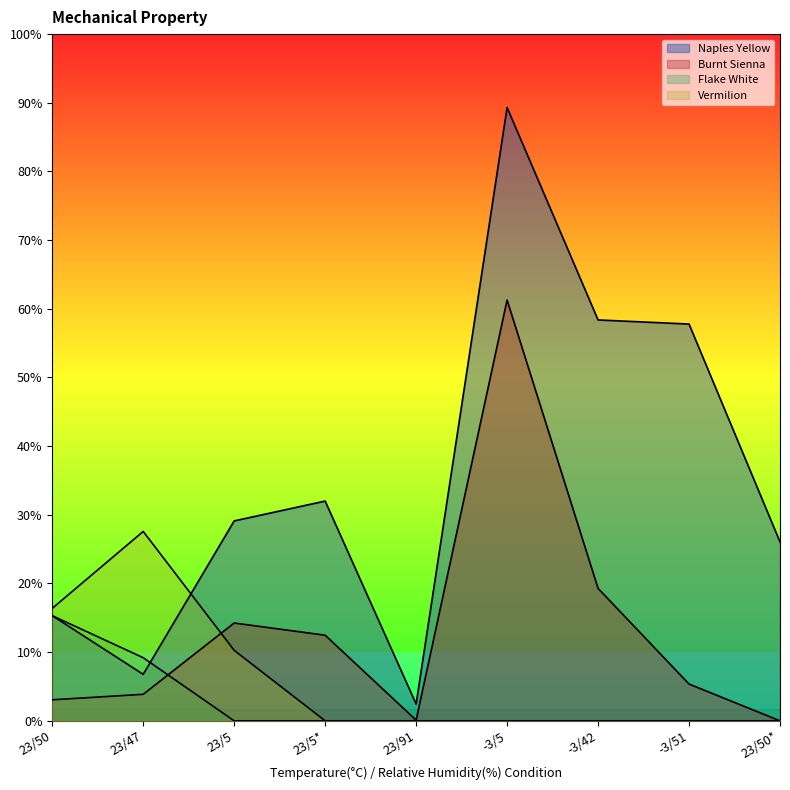

Does the chart display data point markers on the line(s)?

No